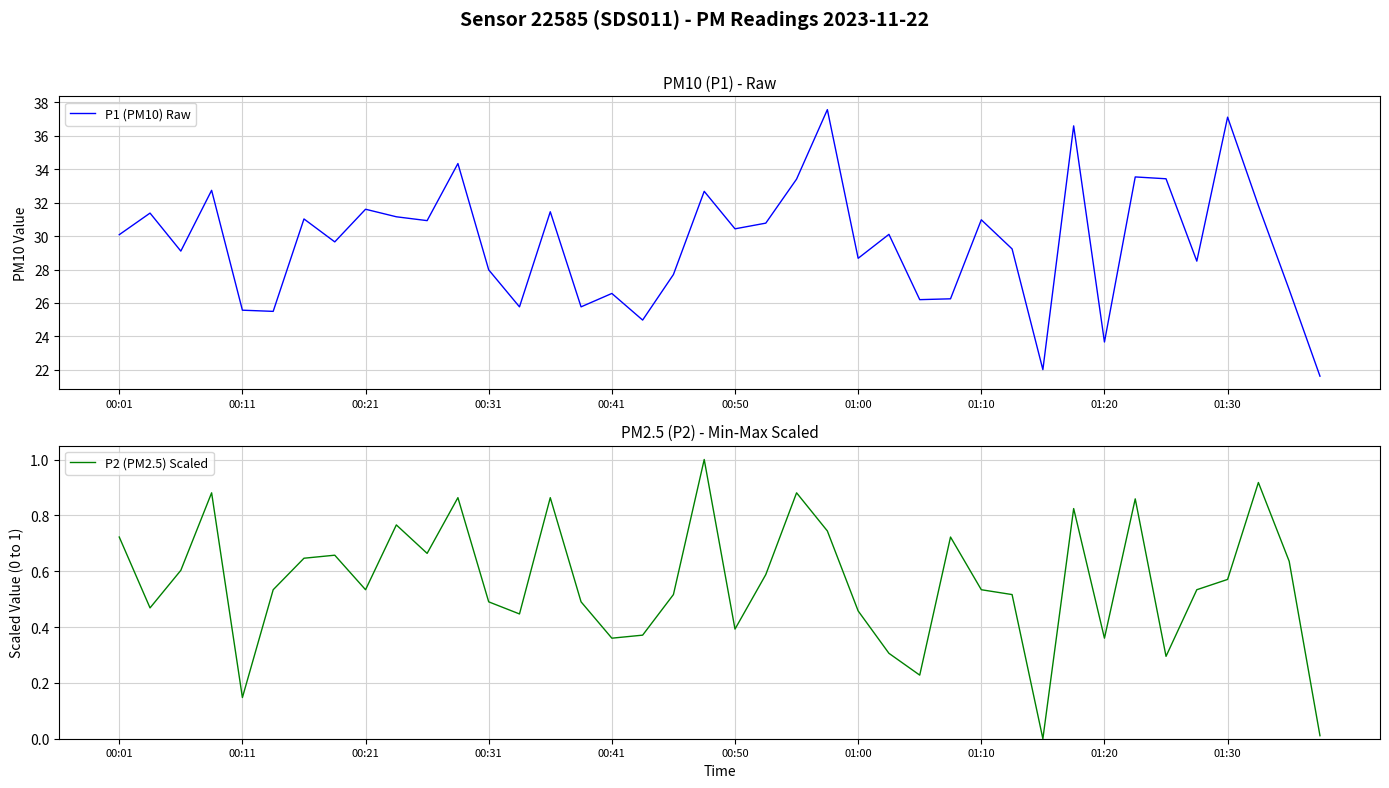

Does the chart display data point markers on the line(s)?

No